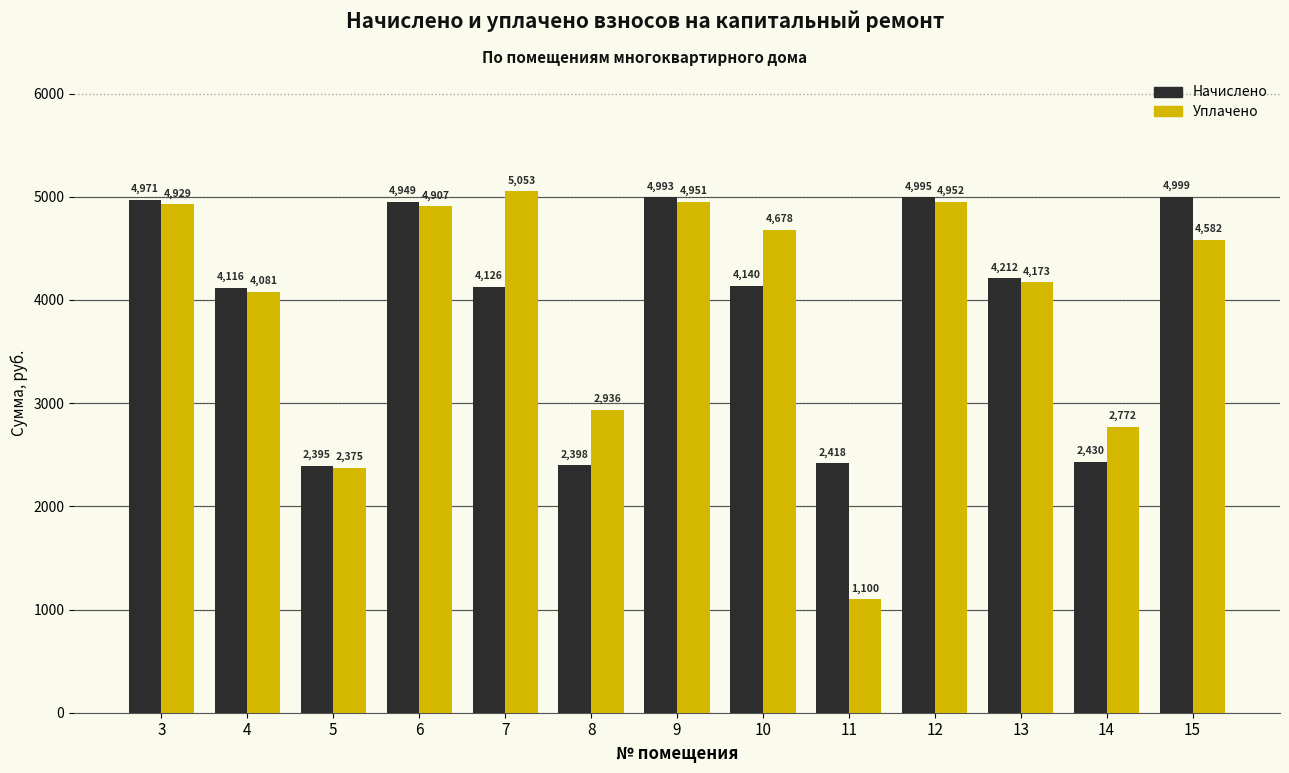

Does the chart contain stacked bars?

No